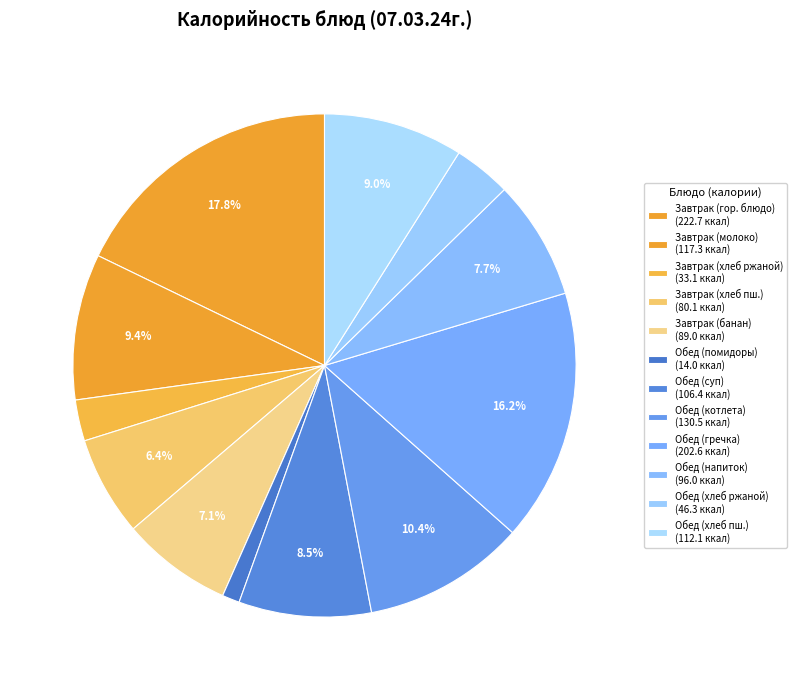

How many segments does this pie chart have?

12